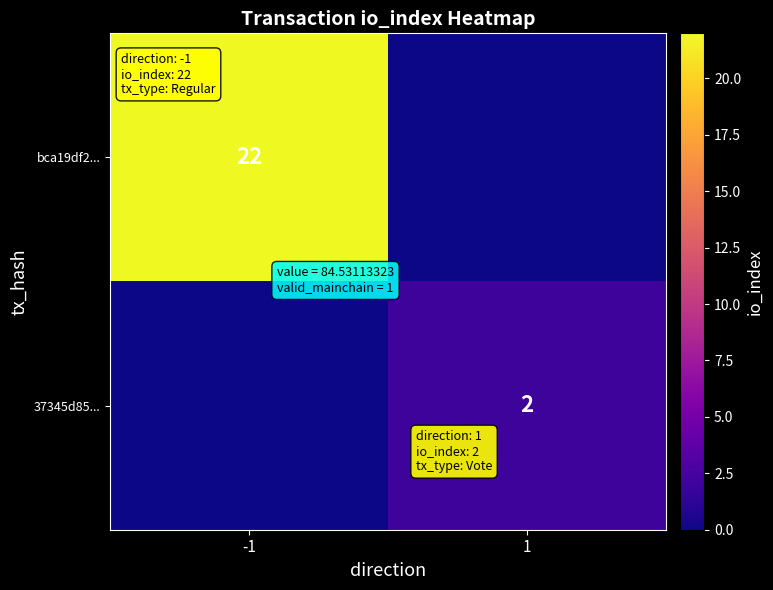

Is it true that bca19df2... equals 31 at -1?

False